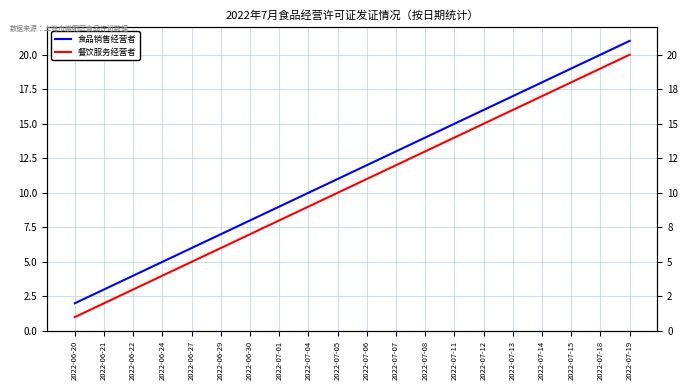

Reading left to right, what are all the values shown in this chart?

食品销售经营者: 2022-06-20=2	2022-06-21=3	2022-06-22=4	2022-06-24=5	2022-06-27=6	2022-06-29=7	2022-06-30=8	2022-07-01=9	2022-07-04=10	2022-07-05=11	2022-07-06=12	2022-07-07=13	2022-07-08=14	2022-07-11=15	2022-07-12=16	2022-07-13=17	2022-07-14=18	2022-07-15=19	2022-07-18=20	2022-07-19=21
餐饮服务经营者: 2022-06-20=1	2022-06-21=2	2022-06-22=3	2022-06-24=4	2022-06-27=5	2022-06-29=6	2022-06-30=7	2022-07-01=8	2022-07-04=9	2022-07-05=10	2022-07-06=11	2022-07-07=12	2022-07-08=13	2022-07-11=14	2022-07-12=15	2022-07-13=16	2022-07-14=17	2022-07-15=18	2022-07-18=19	2022-07-19=20